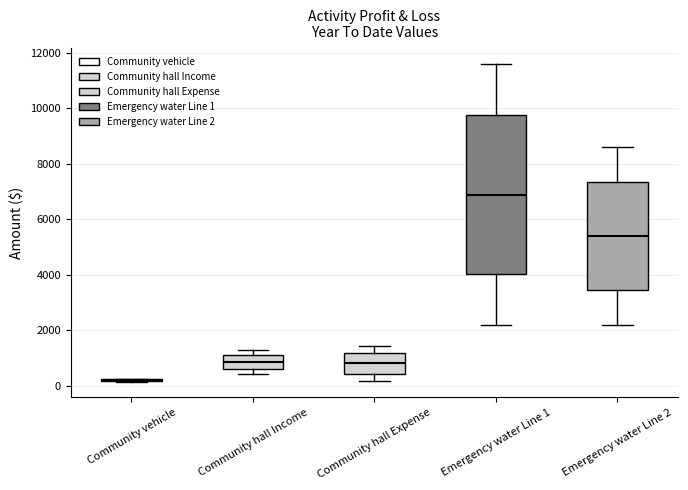

Reading left to right, read every box against the y-axis: the position of its median line, the range the box covers, and the ends of its whiskers. The values are not printed on the chart, so give them approximately, as read against the axis.

Community vehicle: box collapsed to a line at 200, whiskers 200 to 200
Community hall Income: median 800, box 600 to 1200, whiskers 400 to 1200 (just above the box's upper edge)
Community hall Expense: median 800, box 400 to 1200, whiskers 200 to 1400
Emergency water Line 1: median 6800, box 4000 to 9800, whiskers 2200 to 11600
Emergency water Line 2: median 5400, box 3400 to 7400, whiskers 2200 to 8600